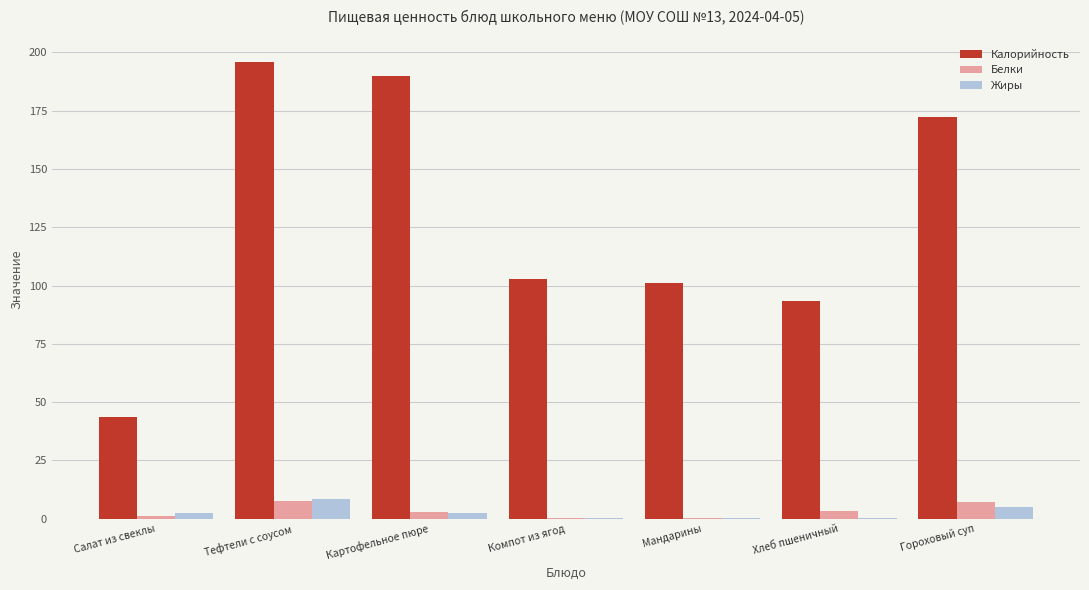

What is the sum of all Калорийность values?

899.4